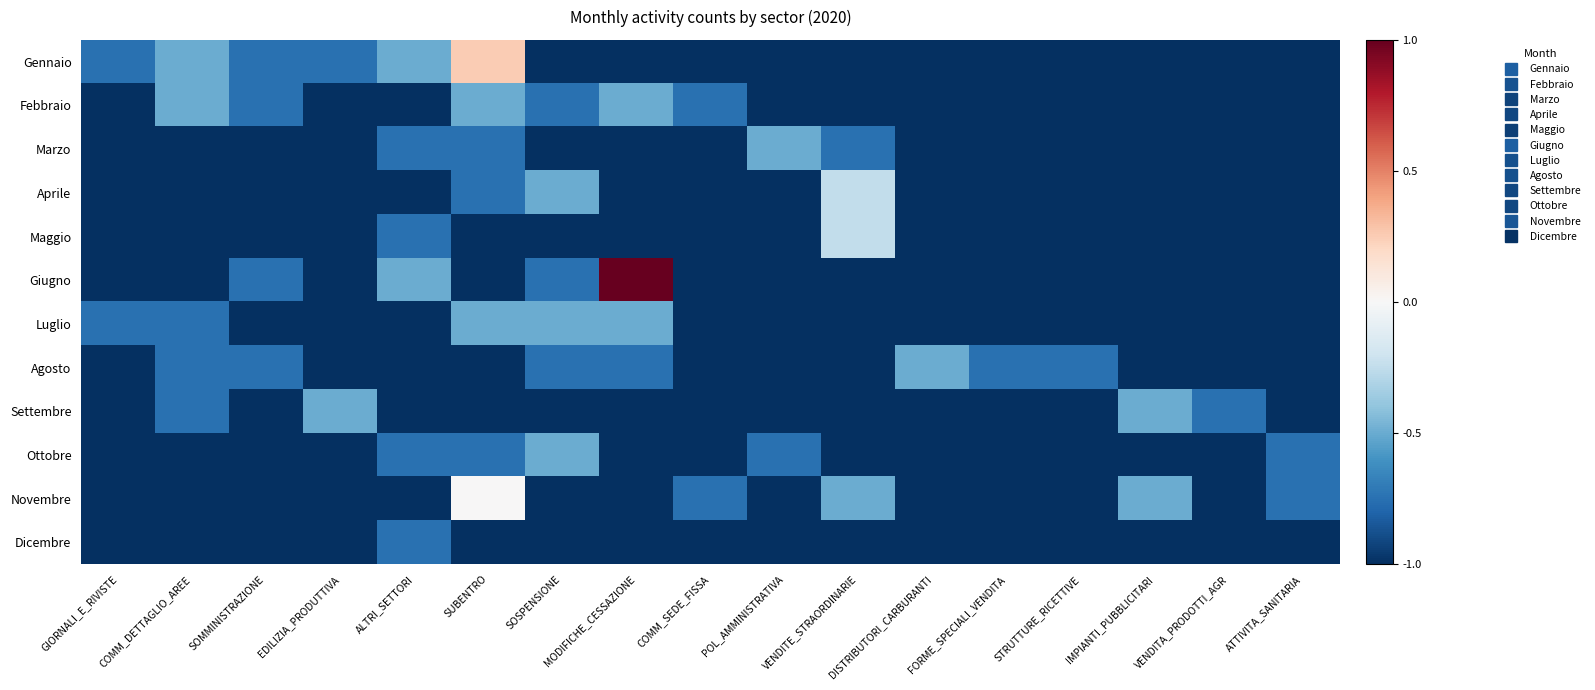

Which series has the largest total across all categories?

Gennaio